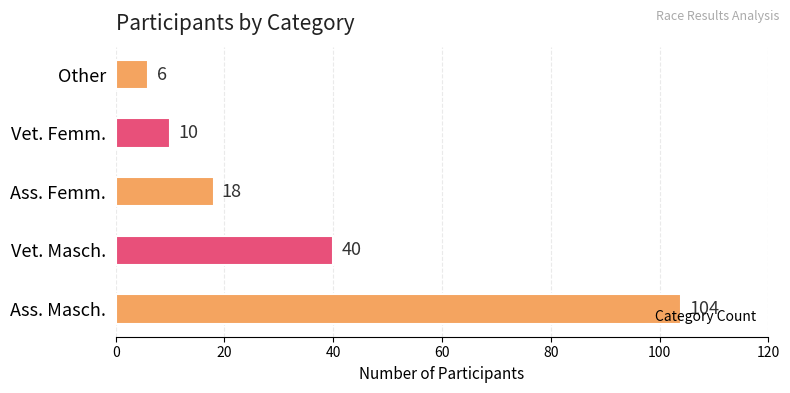

Which category has the lowest value across all series?

Other